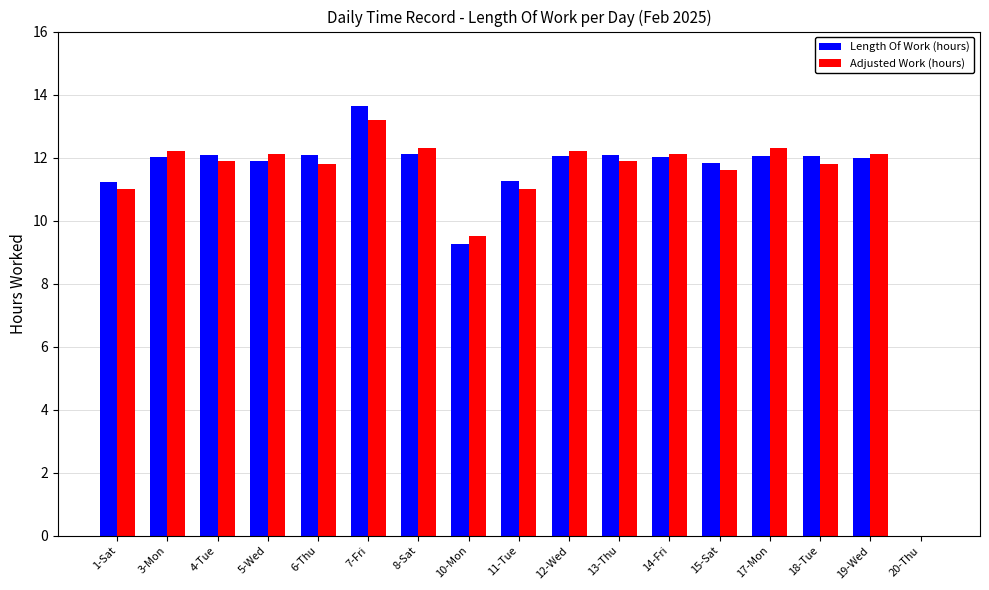

What is the average value of the Length Of Work (hours) series?

11.2